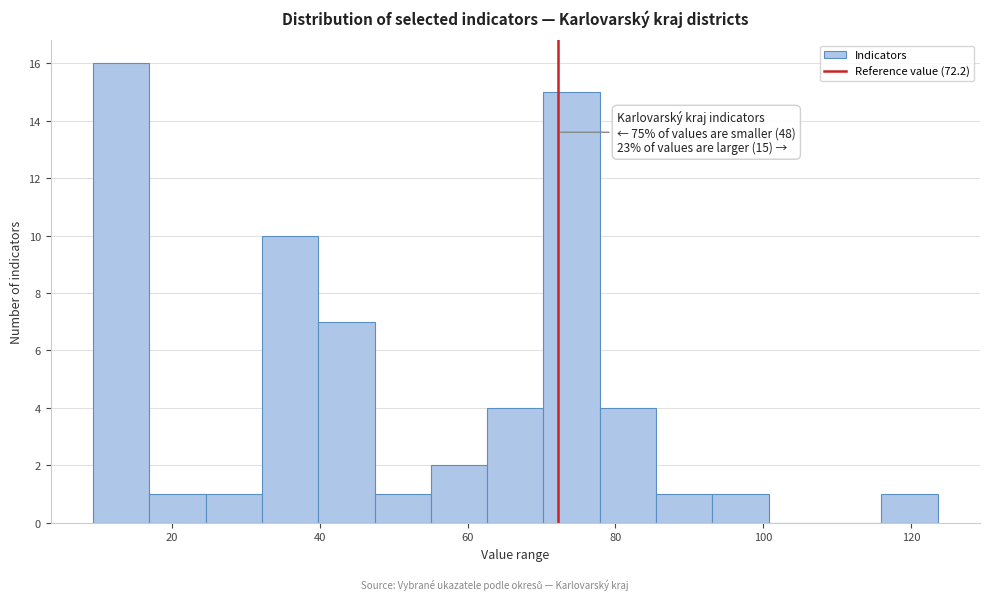

Read against the x-axis, roughly where is the centre of the tallest bar?

14